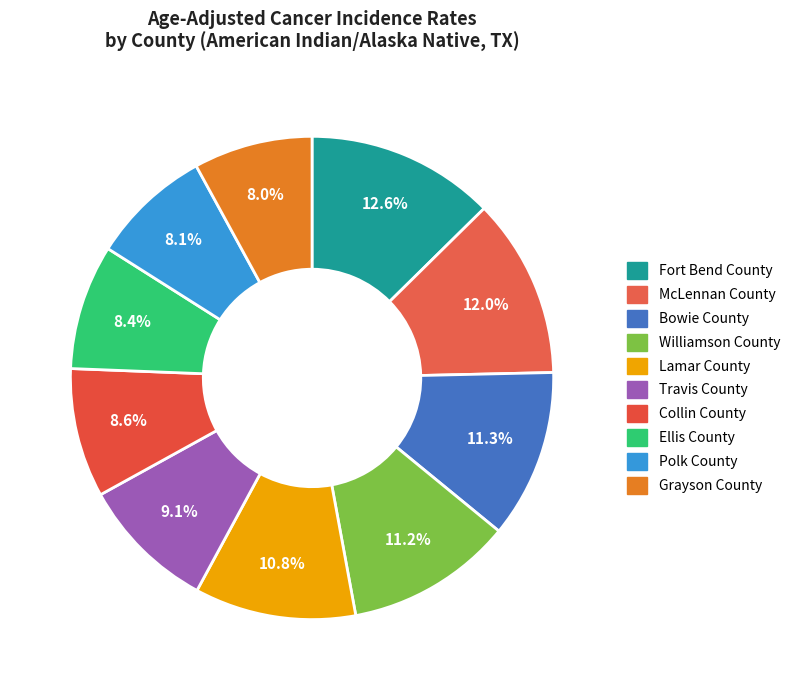

What percentage is the Travis County slice, to the nearest percent?

9%